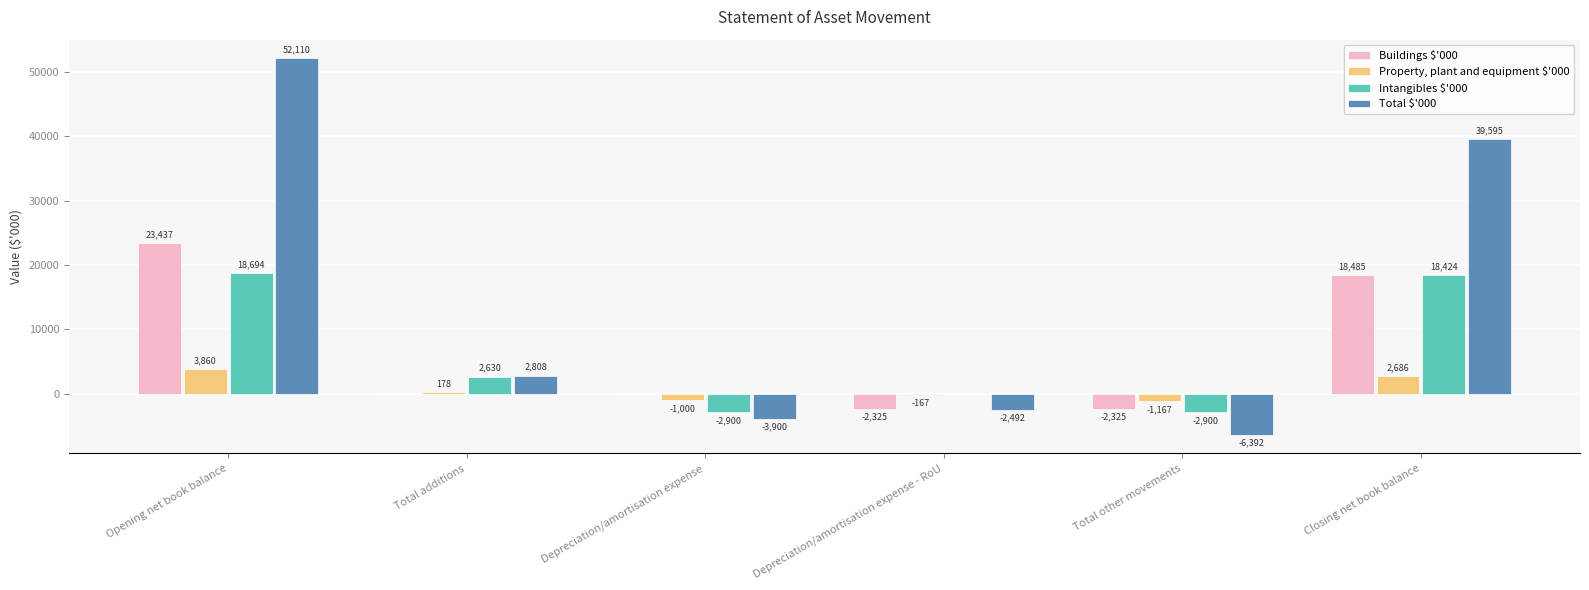

Which category has the highest value across all series?

Opening net book balance